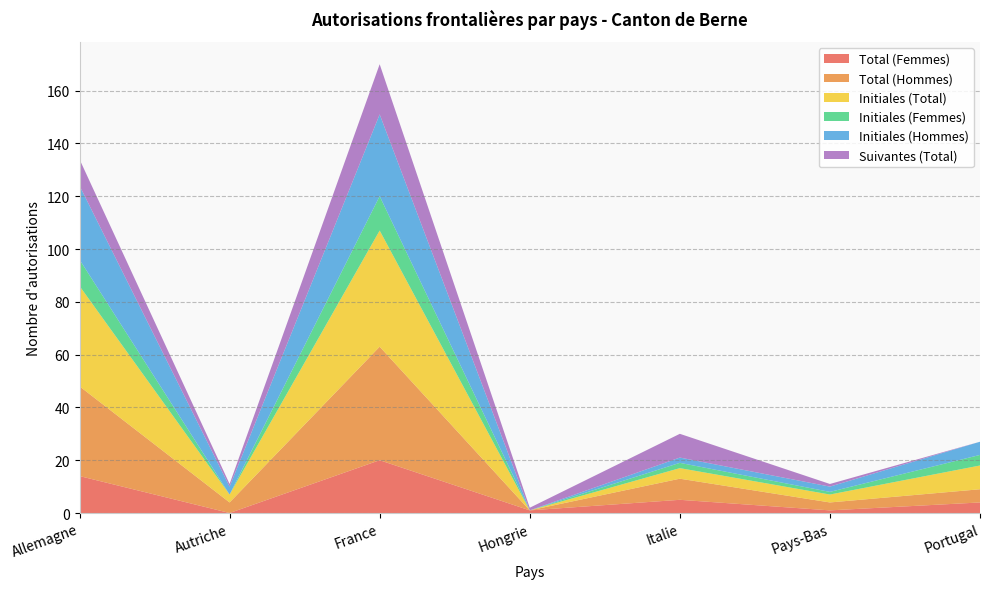

Reading left to right, extract all data points from this chart.

Total (Femmes): Allemagne=14	Autriche=0	France=20	Hongrie=1	Italie=5	Pays-Bas=1	Portugal=4
Total (Hommes): Allemagne=34	Autriche=4	France=43	Hongrie=0	Italie=8	Pays-Bas=3	Portugal=5
Initiales (Total): Allemagne=38	Autriche=3	France=44	Hongrie=0	Italie=4	Pays-Bas=3	Portugal=9
Initiales (Femmes): Allemagne=10	Autriche=0	France=13	Hongrie=0	Italie=2	Pays-Bas=1	Portugal=4
Initiales (Hommes): Allemagne=28	Autriche=3	France=31	Hongrie=0	Italie=2	Pays-Bas=2	Portugal=5
Suivantes (Total): Allemagne=10	Autriche=1	France=19	Hongrie=1	Italie=9	Pays-Bas=1	Portugal=0